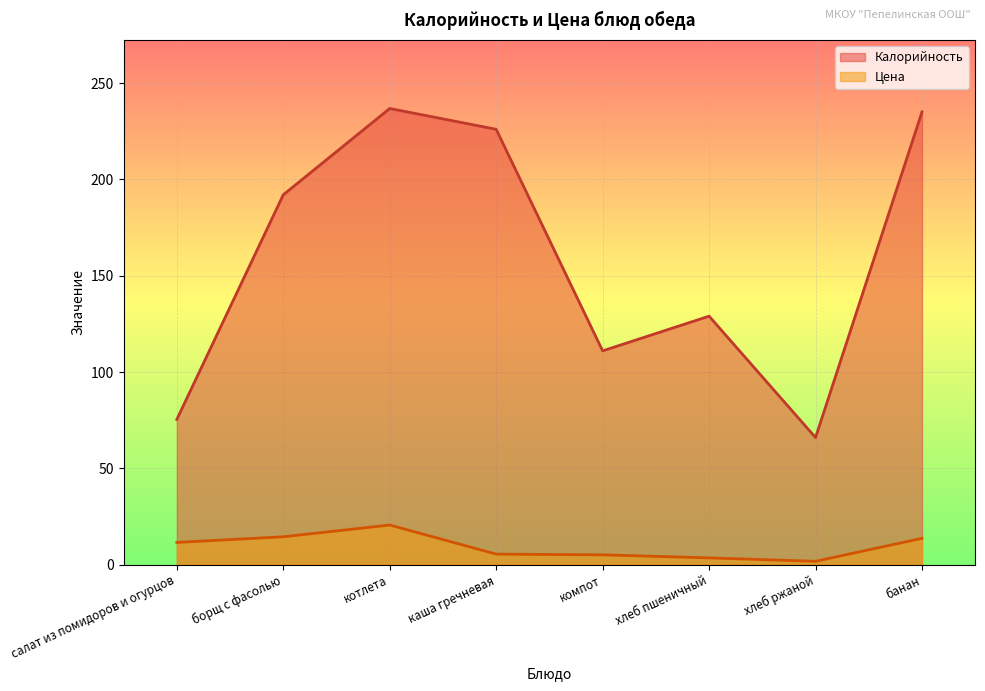

Rank the series at борщ с фасолью from lowest to highest value.

Цена, Калорийность